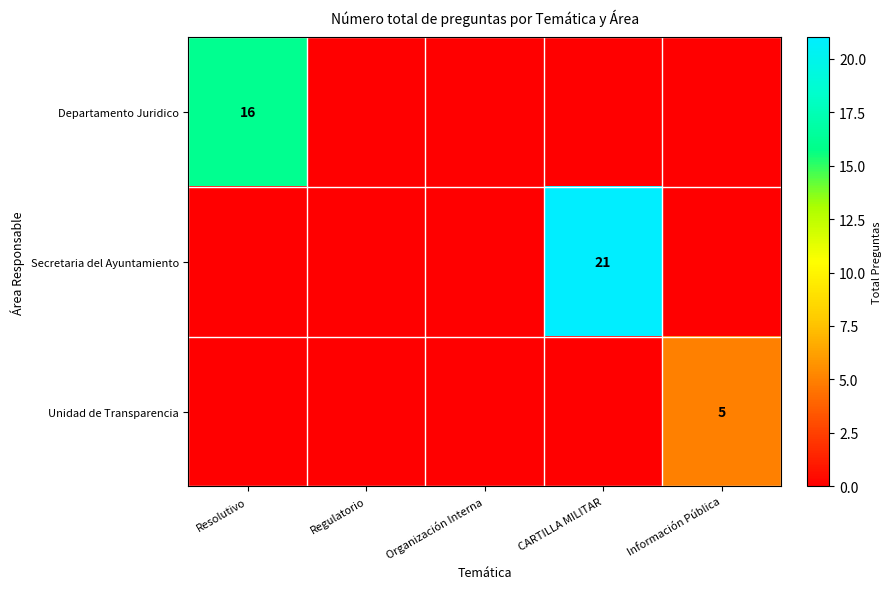

The Secretaria del Ayuntamiento series shows 29 at CARTILLA MILITAR. True or false?

False